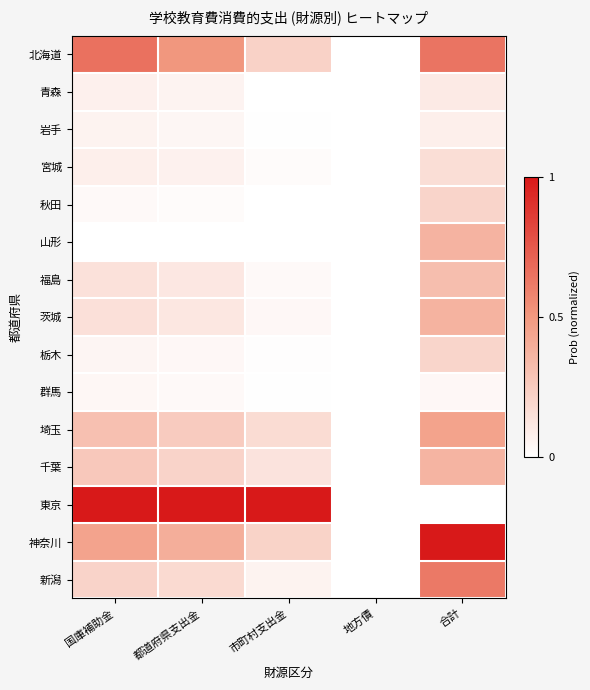

At 国庫補助金, list the series in order from smallest to largest.

山形, 秋田, 群馬, 栃木, 岩手, 青森, 宮城, 福島, 茨城, 新潟, 千葉, 埼玉, 神奈川, 北海道, 東京